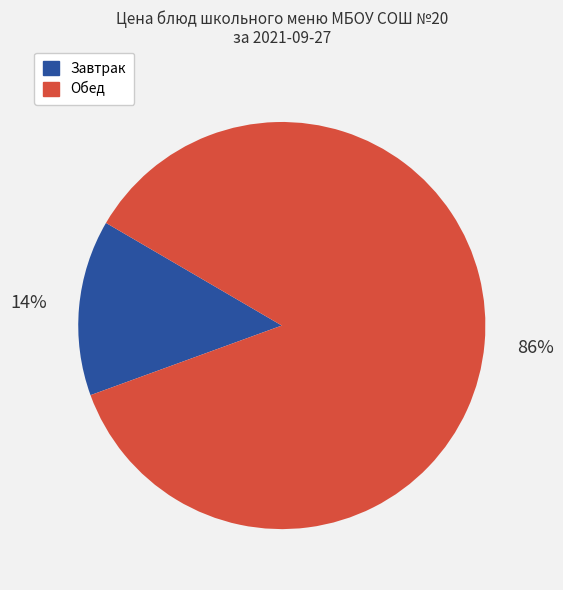

To the nearest percent, what is the difference between the largest and smallest slice percentages?

72%